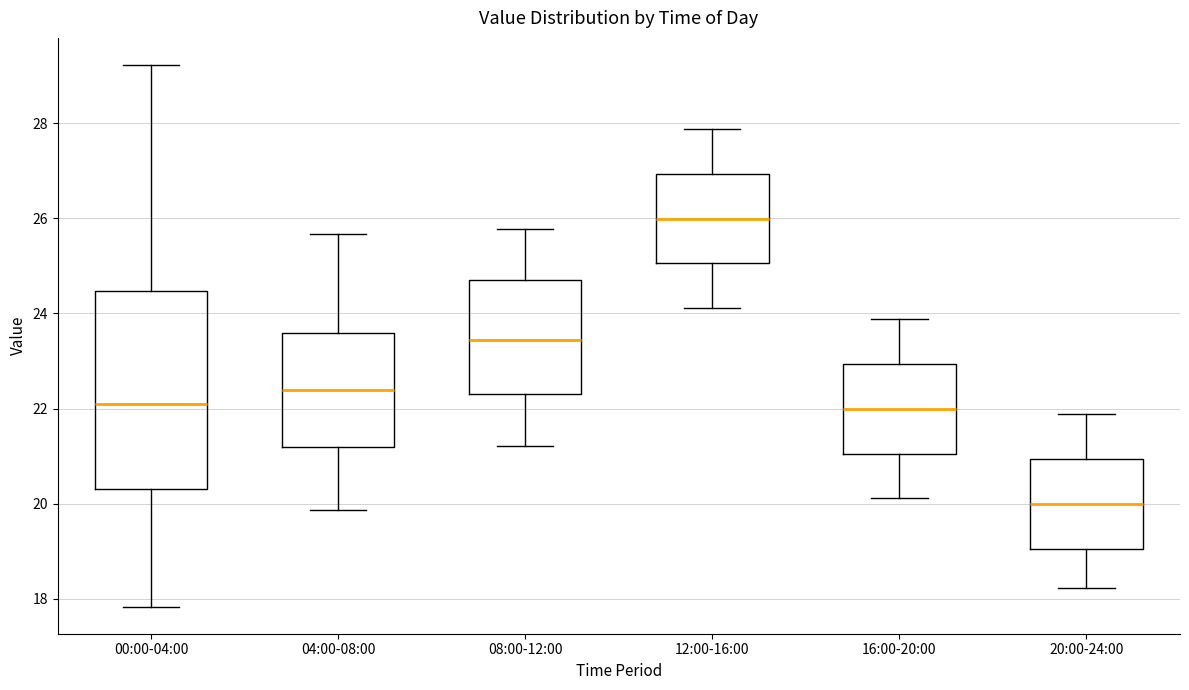

Where does the median line of the box for 04:00-08:00 sit on the y-axis? The values are not printed on the chart, so give them approximately, as read against the axis.

22.4